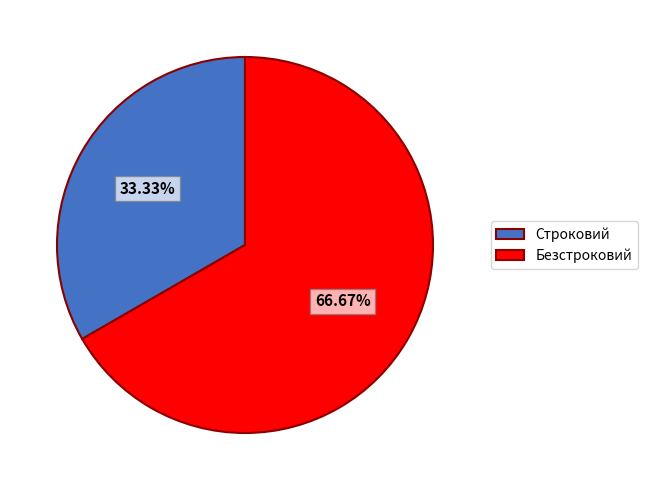

How many segments does this pie chart have?

2